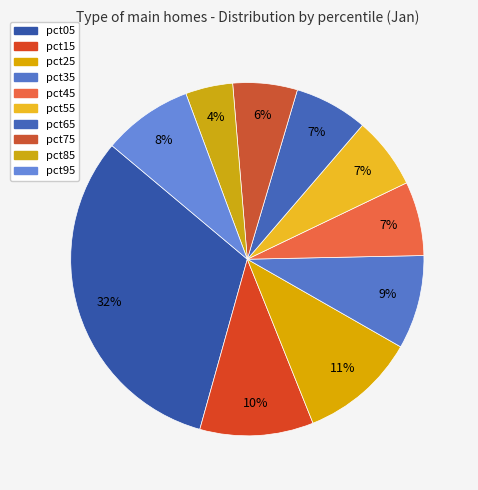

What portion of the pie excludes pct35?

91.4%